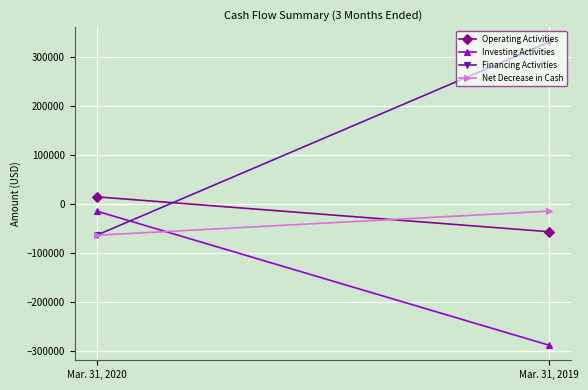

Reading left to right, list all the values displayed in this chart.

Operating Activities: 14499	-56758
Investing Activities: -14943	-288741
Financing Activities: -63491	330720
Net Decrease in Cash: -63935	-14779